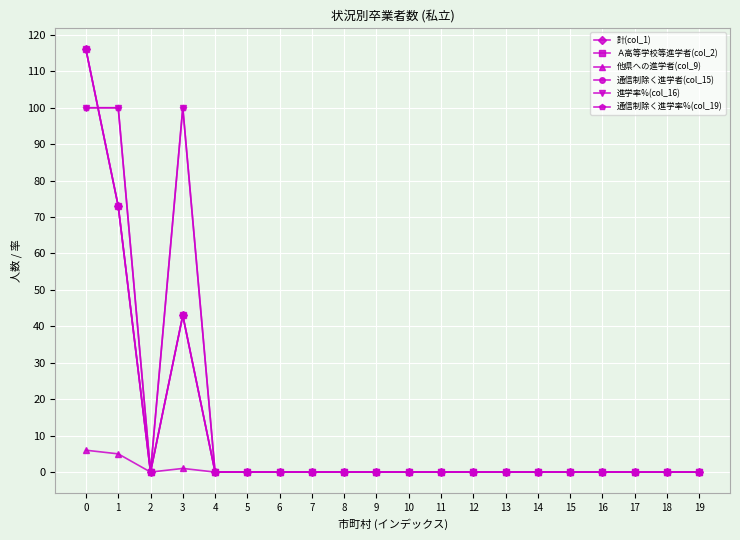

Reading left to right, transcribe all the data shown in this chart.

計(col_1): 0=116	1=73	2=0	3=43	4=0	5=0	6=0	7=0	8=0	9=0	10=0	11=0	12=0	13=0	14=0	15=0	16=0	17=0	18=0	19=0
Ａ高等学校等進学者(col_2): 0=116	1=73	2=0	3=43	4=0	5=0	6=0	7=0	8=0	9=0	10=0	11=0	12=0	13=0	14=0	15=0	16=0	17=0	18=0	19=0
他県への進学者(col_9): 0=6	1=5	2=0	3=1	4=0	5=0	6=0	7=0	8=0	9=0	10=0	11=0	12=0	13=0	14=0	15=0	16=0	17=0	18=0	19=0
通信制除く進学者(col_15): 0=116	1=73	2=0	3=43	4=0	5=0	6=0	7=0	8=0	9=0	10=0	11=0	12=0	13=0	14=0	15=0	16=0	17=0	18=0	19=0
進学率%(col_16): 0=100	1=100	2=0	3=100	4=0	5=0	6=0	7=0	8=0	9=0	10=0	11=0	12=0	13=0	14=0	15=0	16=0	17=0	18=0	19=0
通信制除く進学率%(col_19): 0=100	1=100	2=0	3=100	4=0	5=0	6=0	7=0	8=0	9=0	10=0	11=0	12=0	13=0	14=0	15=0	16=0	17=0	18=0	19=0